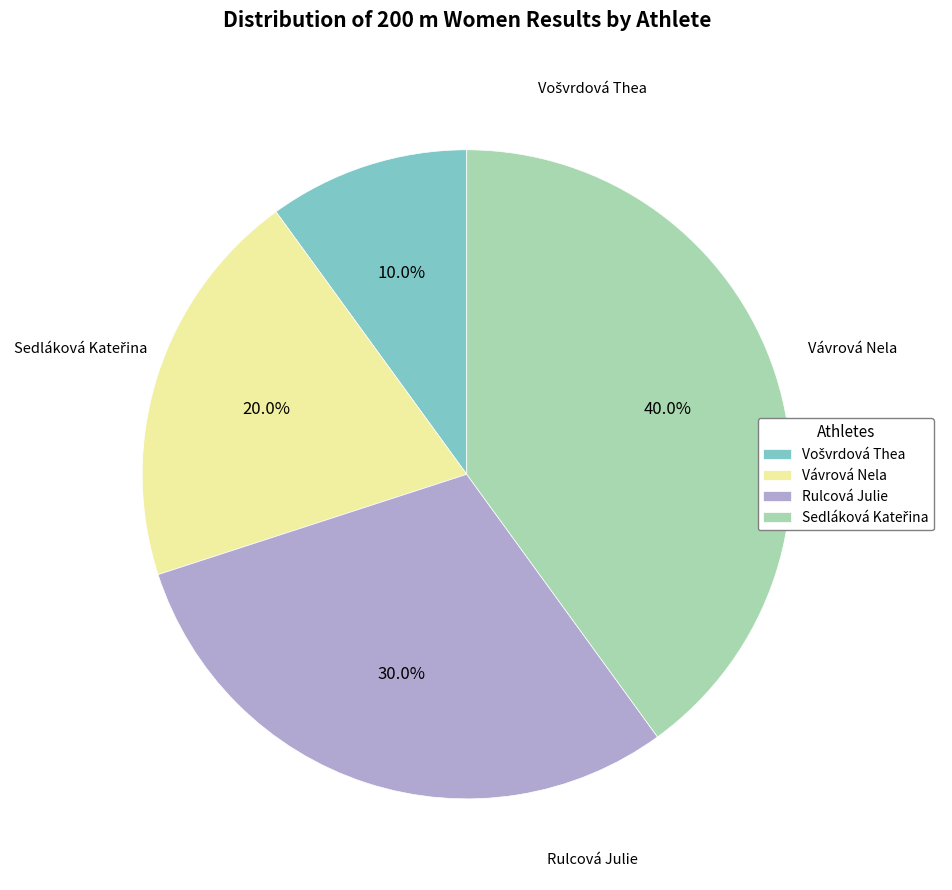

The Rulcová Julie slice represents 36% of the pie. True or false?

False